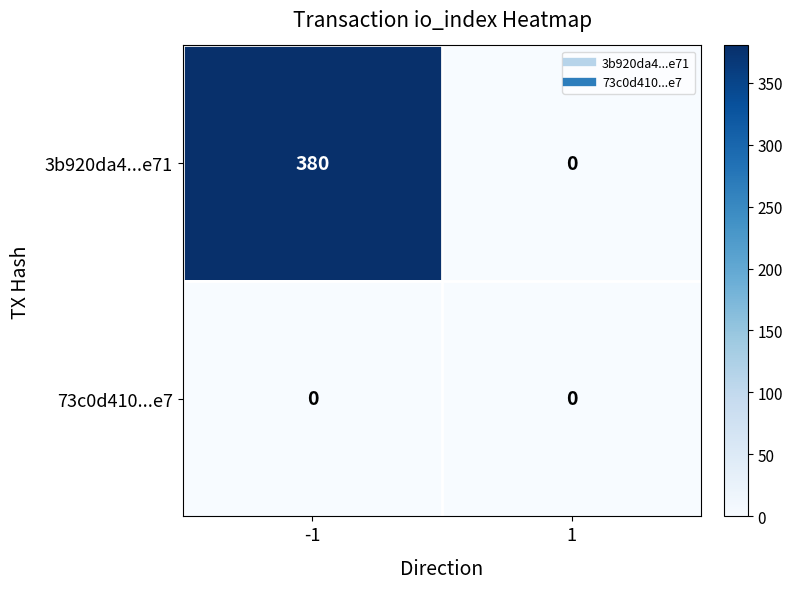

Reading left to right, list all the values displayed in this chart.

3b920da4...e71: 380	0
73c0d410...e7: 0	0